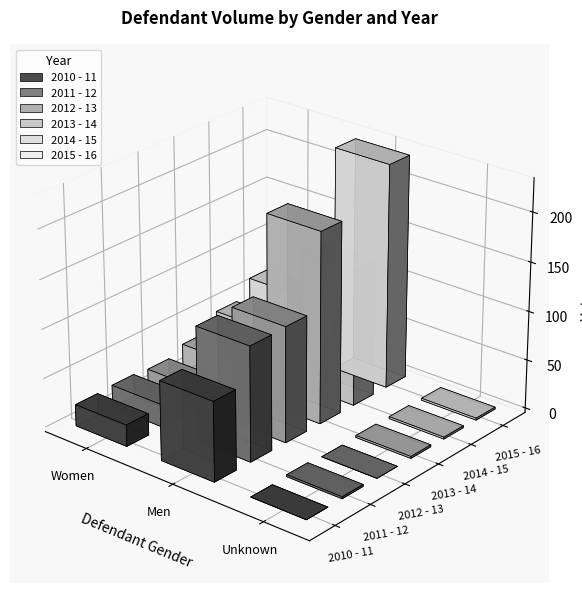

What is the spread (max minus min) of values at Women?

43